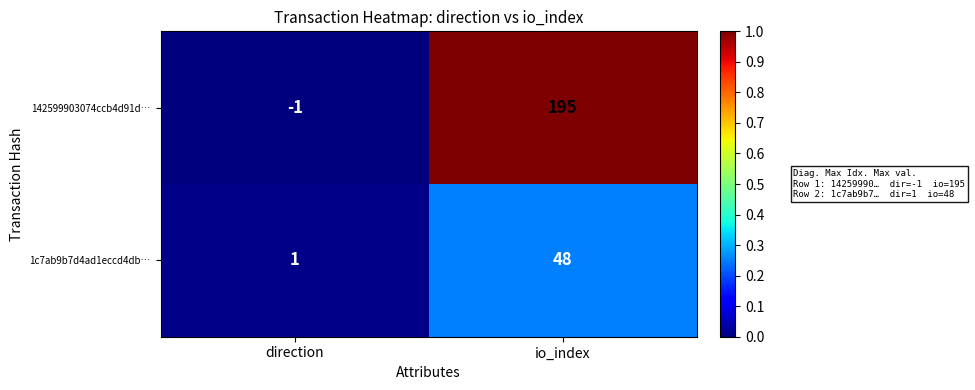

How many data points does each series have?

2